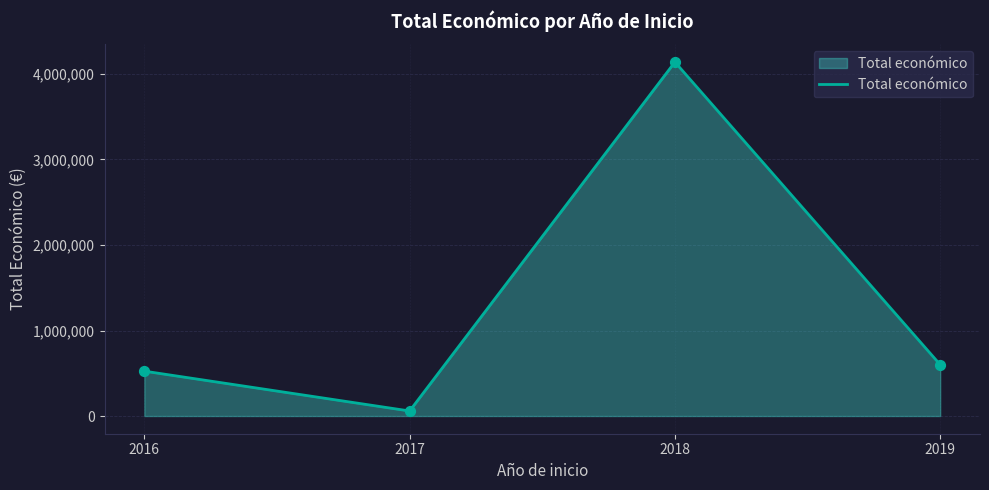

Which has a higher value, 2019 or 2017?

2019